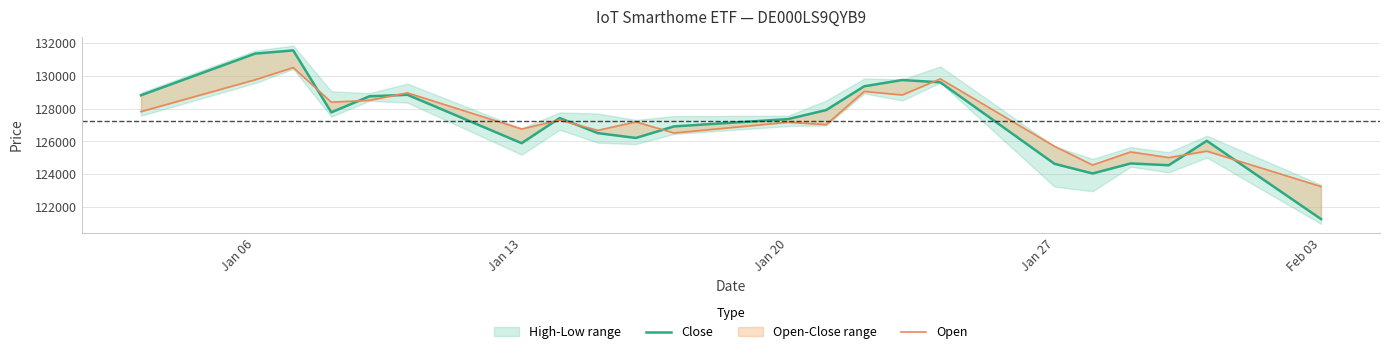

How many data points in Close are less than 127424?

11